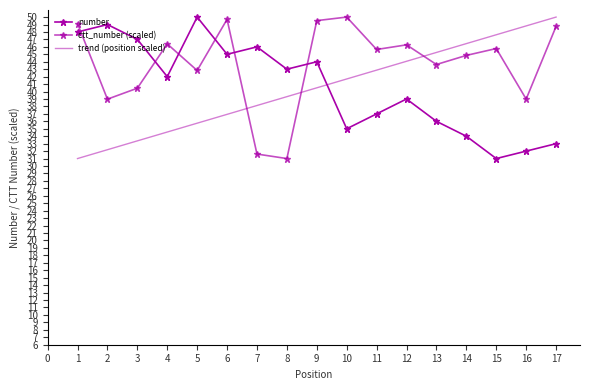

True or false: ctt_number (scaled) and number cross at least once.

True